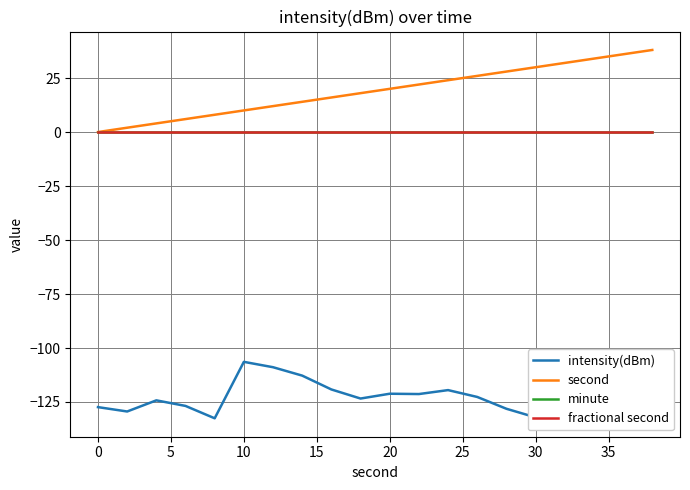

True or false: intensity(dBm) and fractional second cross at least once.

False